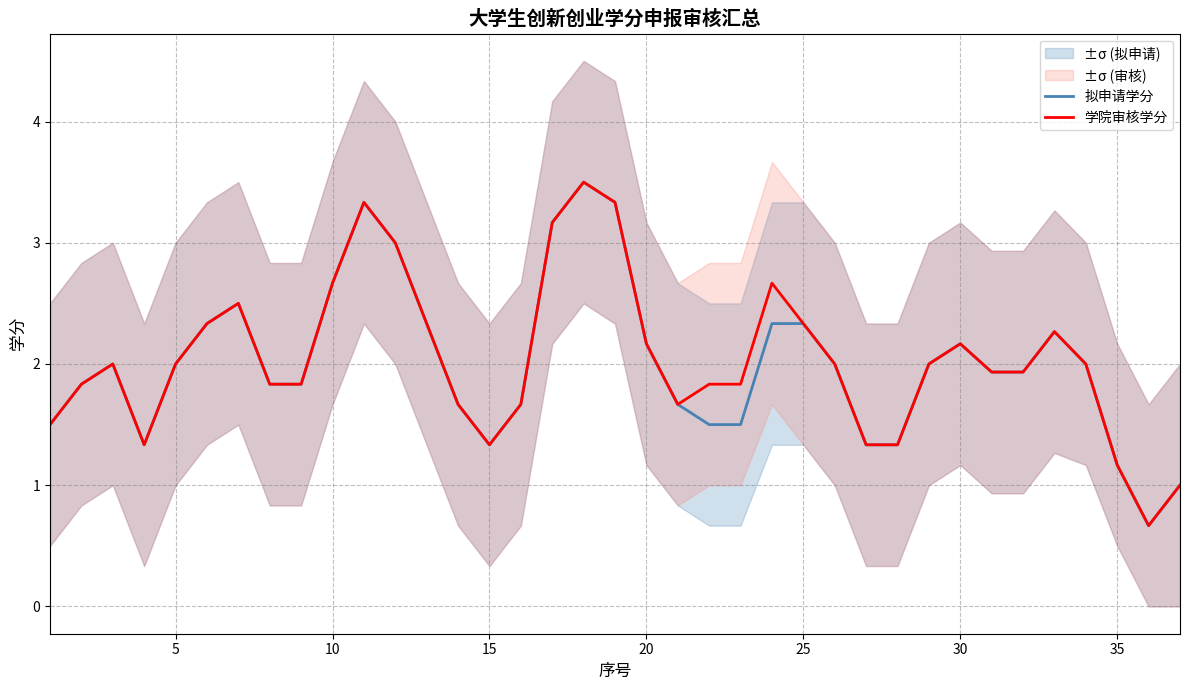

The value of 拟申请学分 at 35 is 1.2. True or false?

True